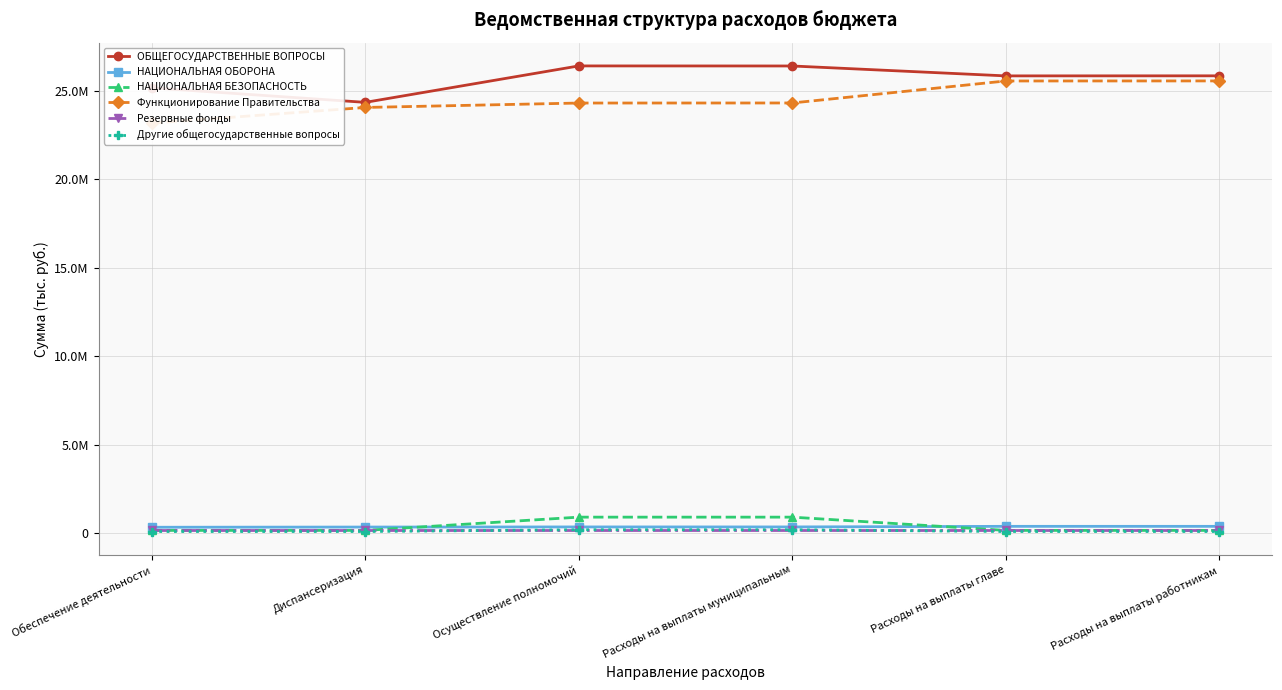

Between Осуществление полномочий and Расходы на выплаты муниципальным, which series saw the biggest shift?

ОБЩЕГОСУДАРСТВЕННЫЕ ВОПРОСЫ